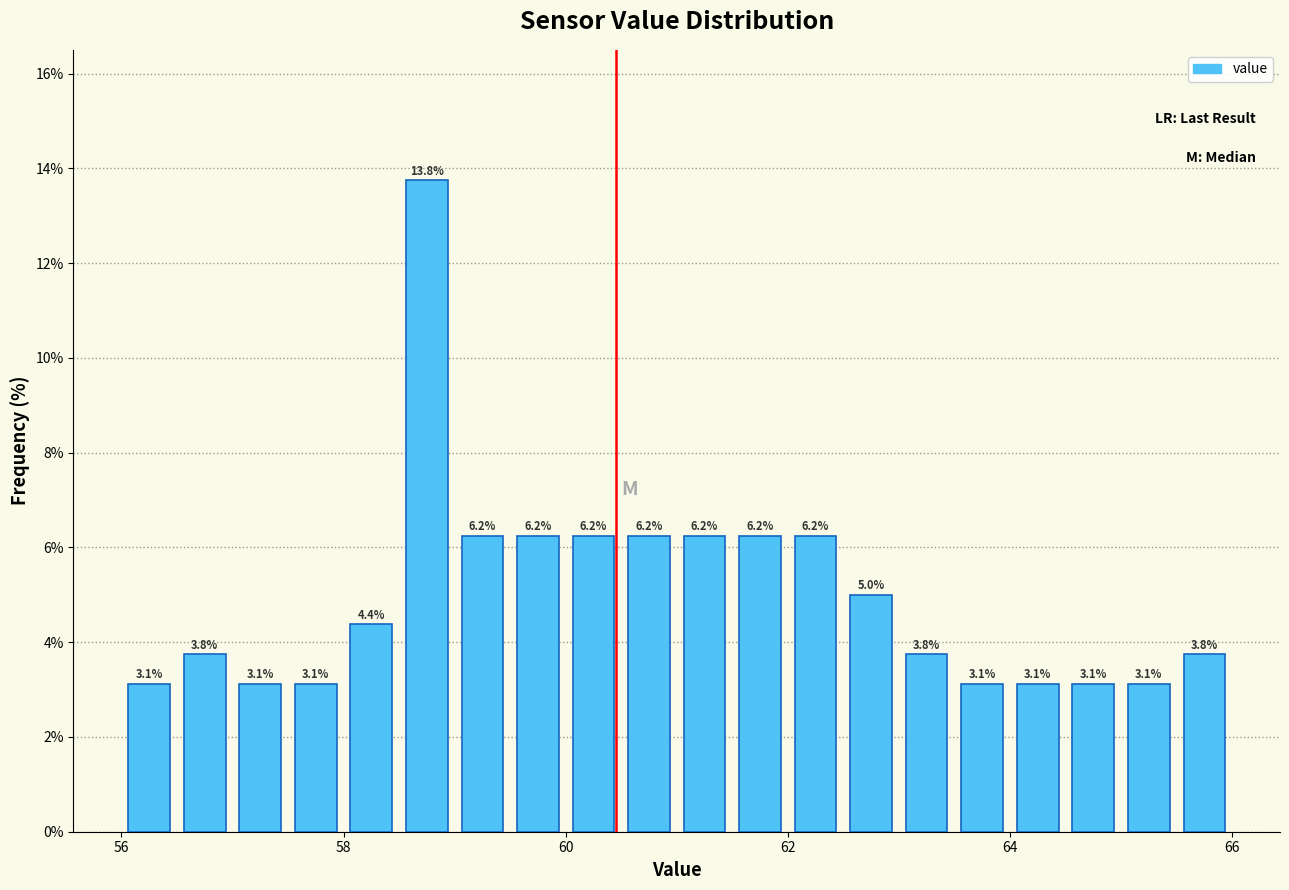

Around what value on the x-axis is the tallest bar? Give the approximate position of its centre, as read against the axis.

58.8